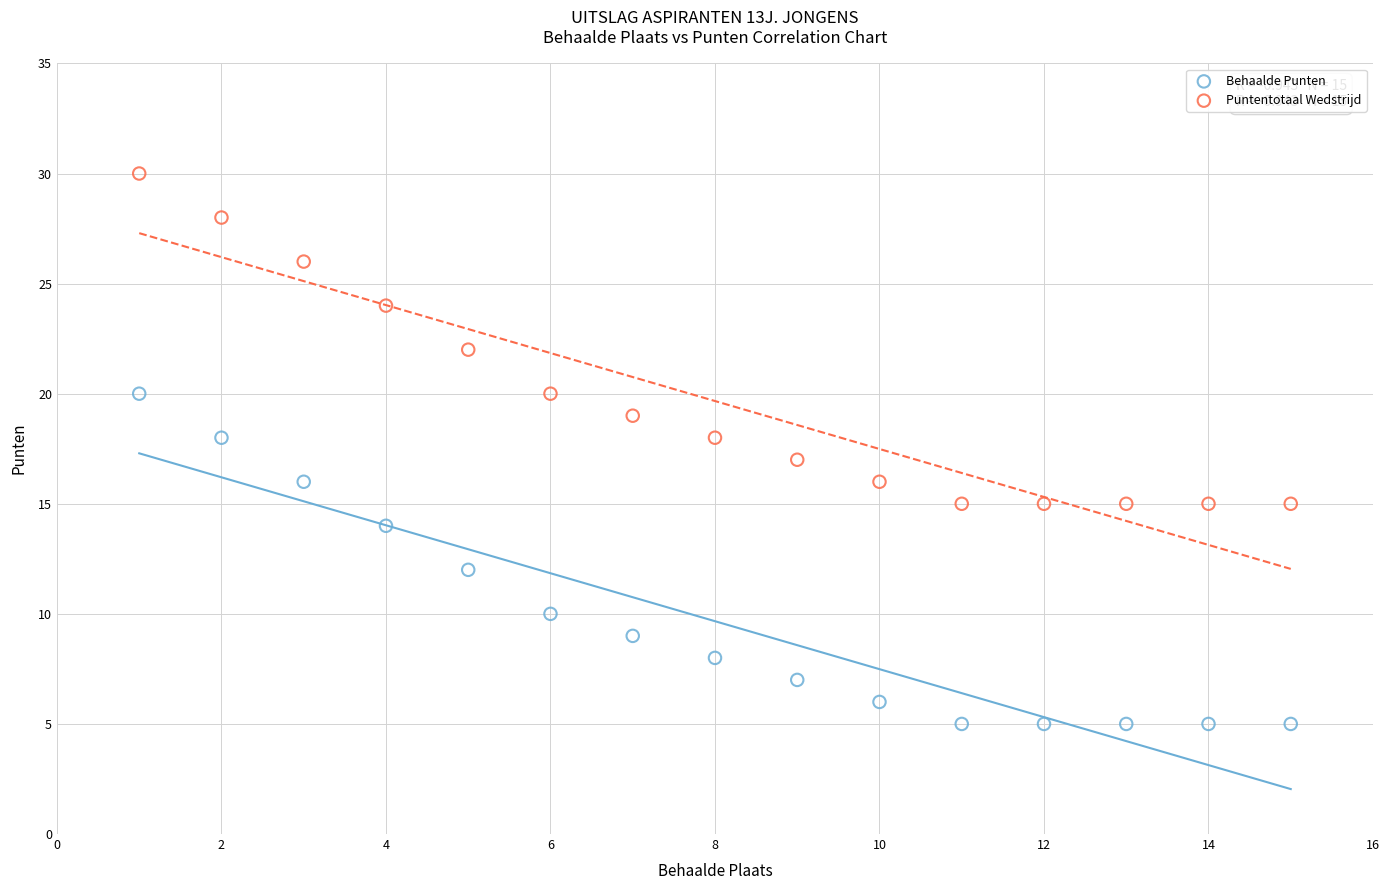

Which series reaches the maximum Y coordinate?

Puntentotaal Wedstrijd